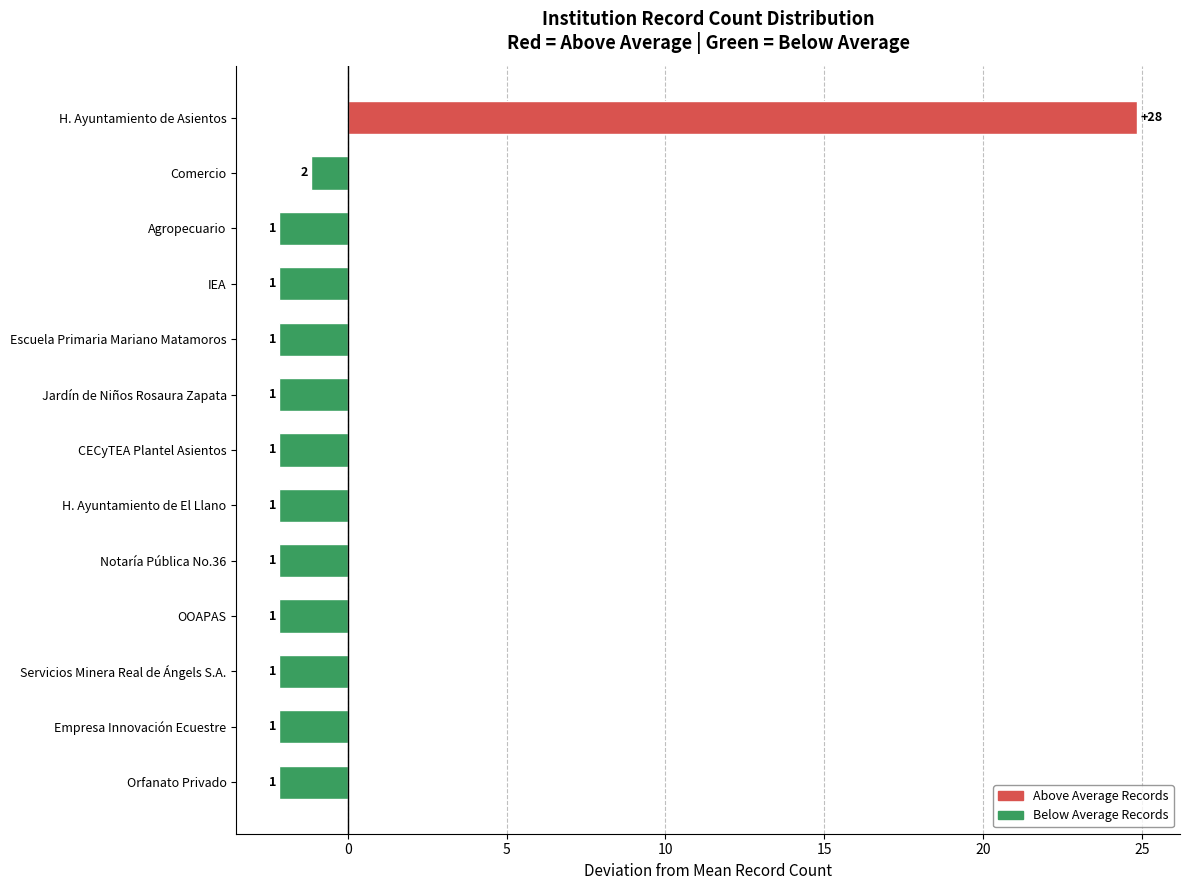

What is the approximate value at CECyTEA Plantel Asientos?

-2.2